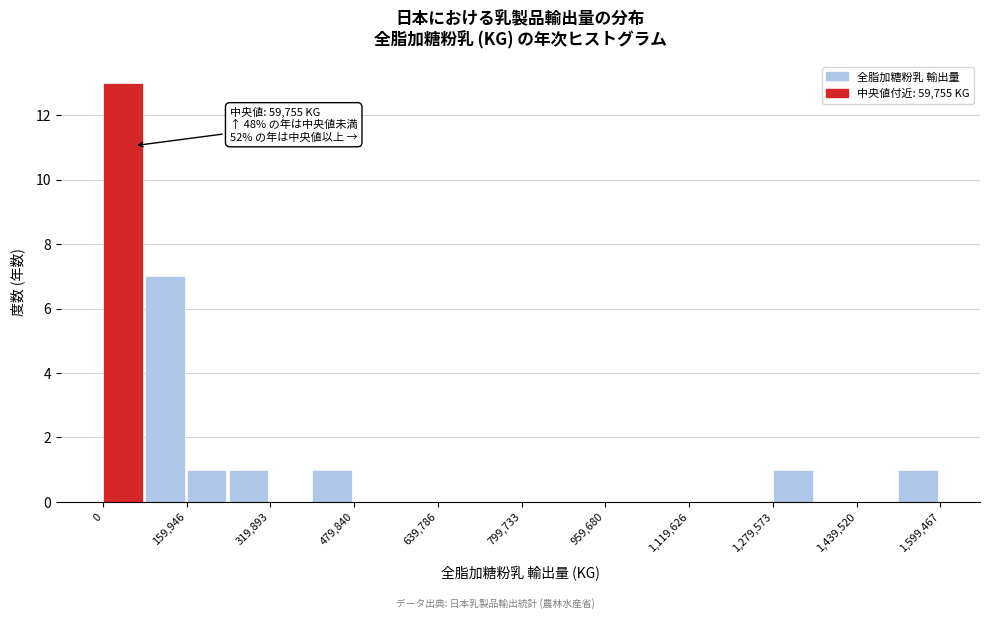

Around what value on the x-axis is the tallest bar? Give the approximate position of its centre, as read against the axis.

40000